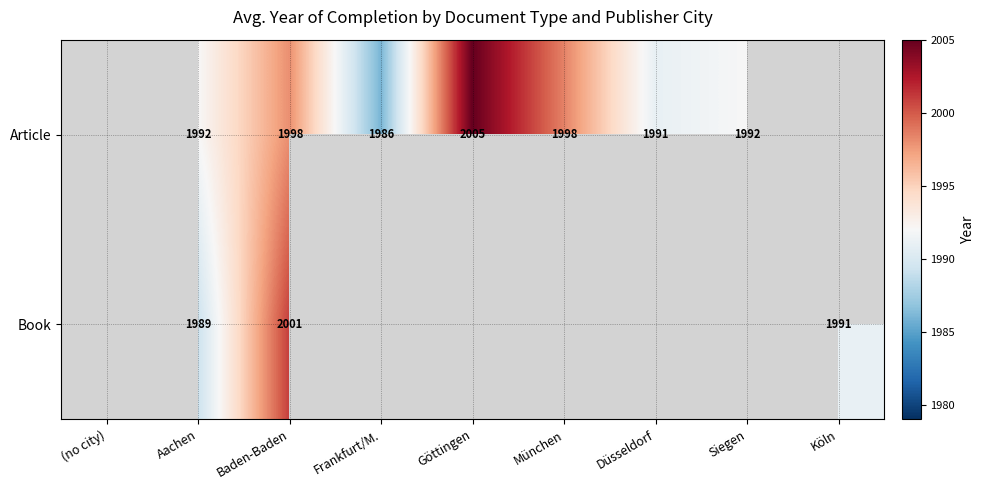

Which label corresponds to the largest value in the chart?

Göttingen